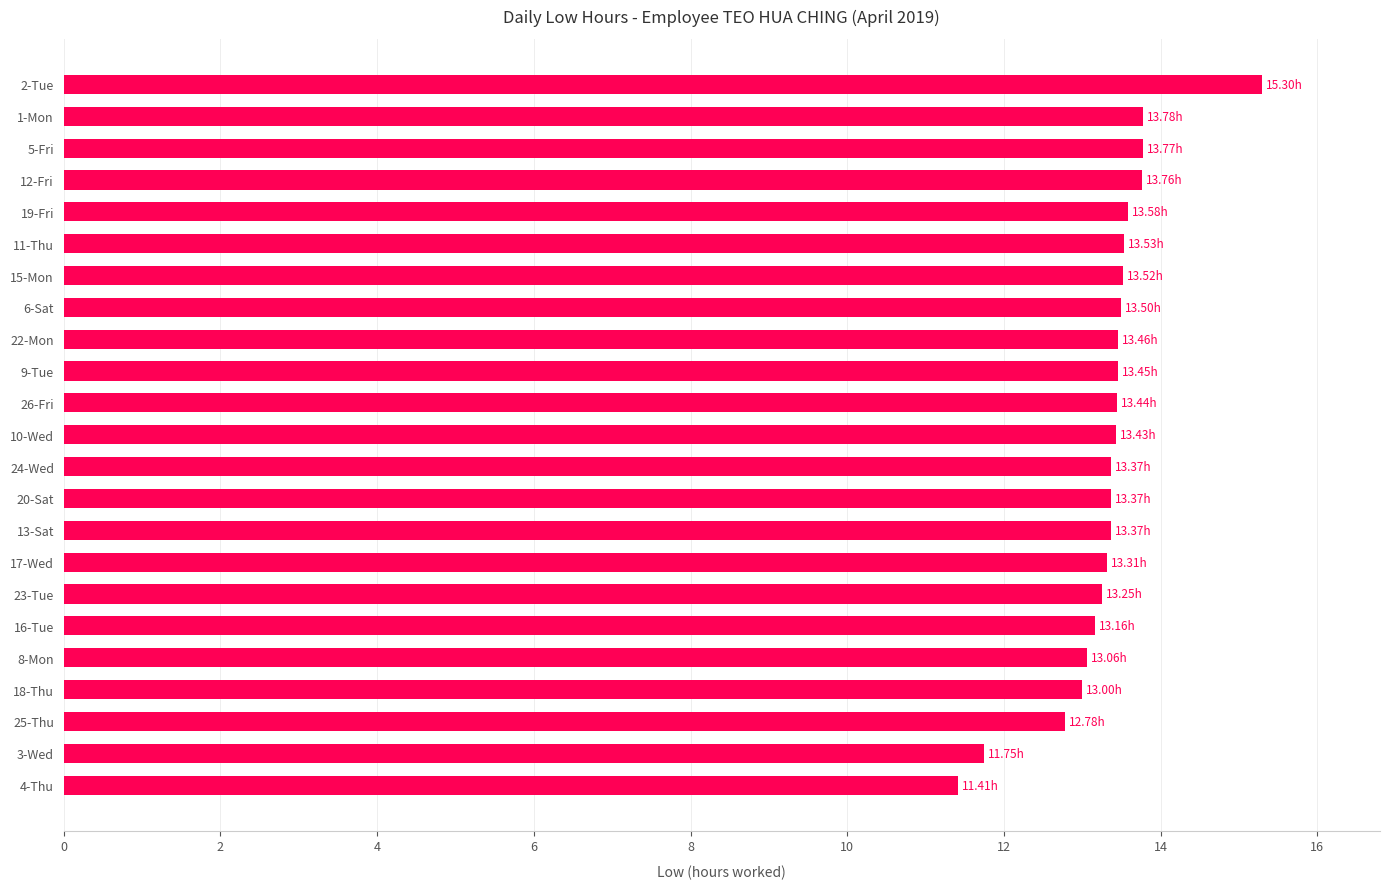

Approximately how many times larger is the value at 15-Mon compared to 19-Fri?

1.0